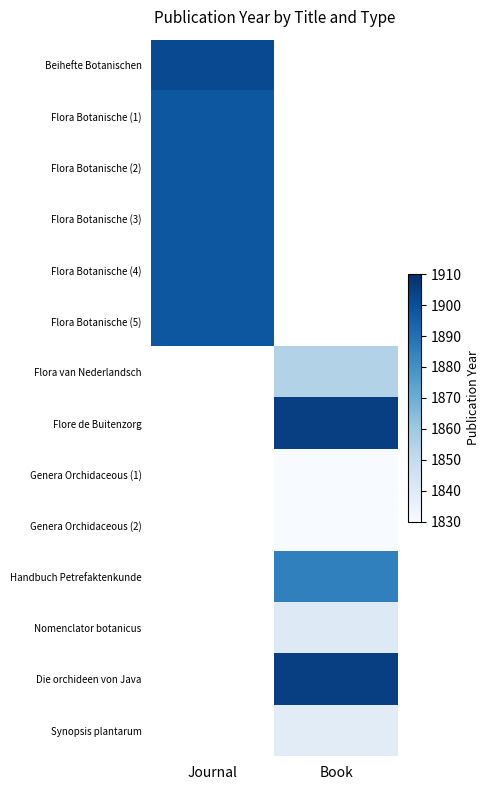

The value of Nomenclator botanicus at Book is 2571.3. True or false?

False